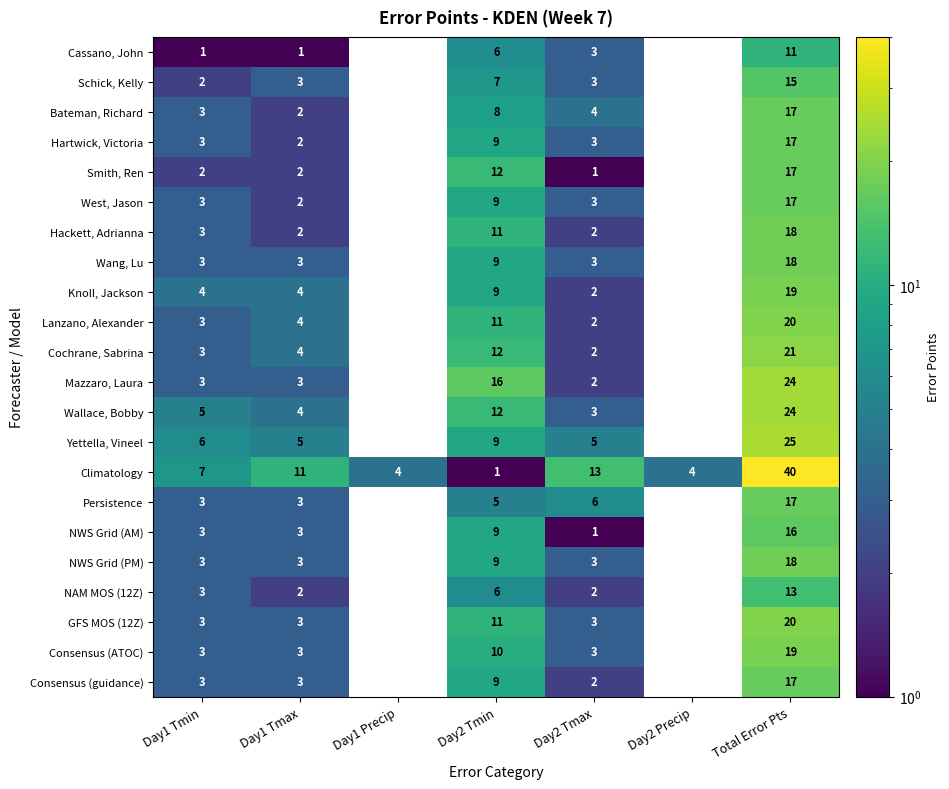

At which category is the sum across all series the highest?

Total Error Pts